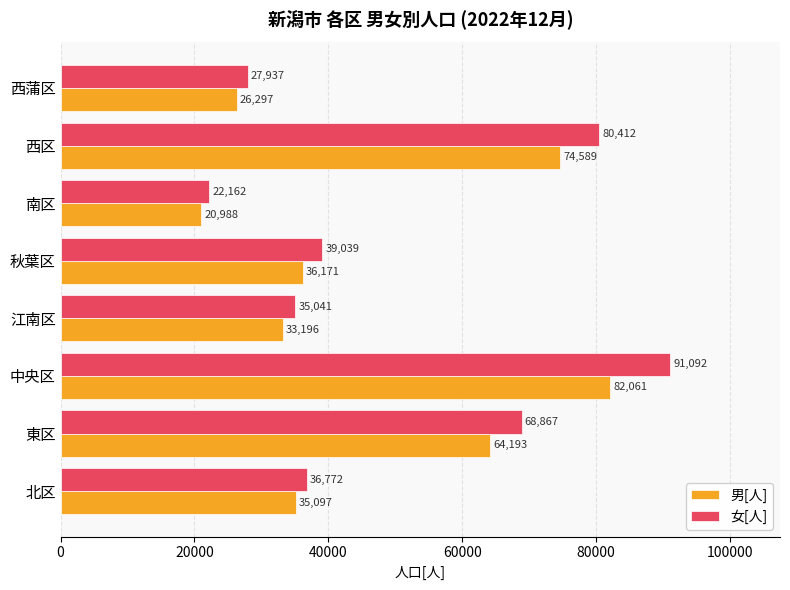

Where is 女[人] nearest to the value 56627?

東区